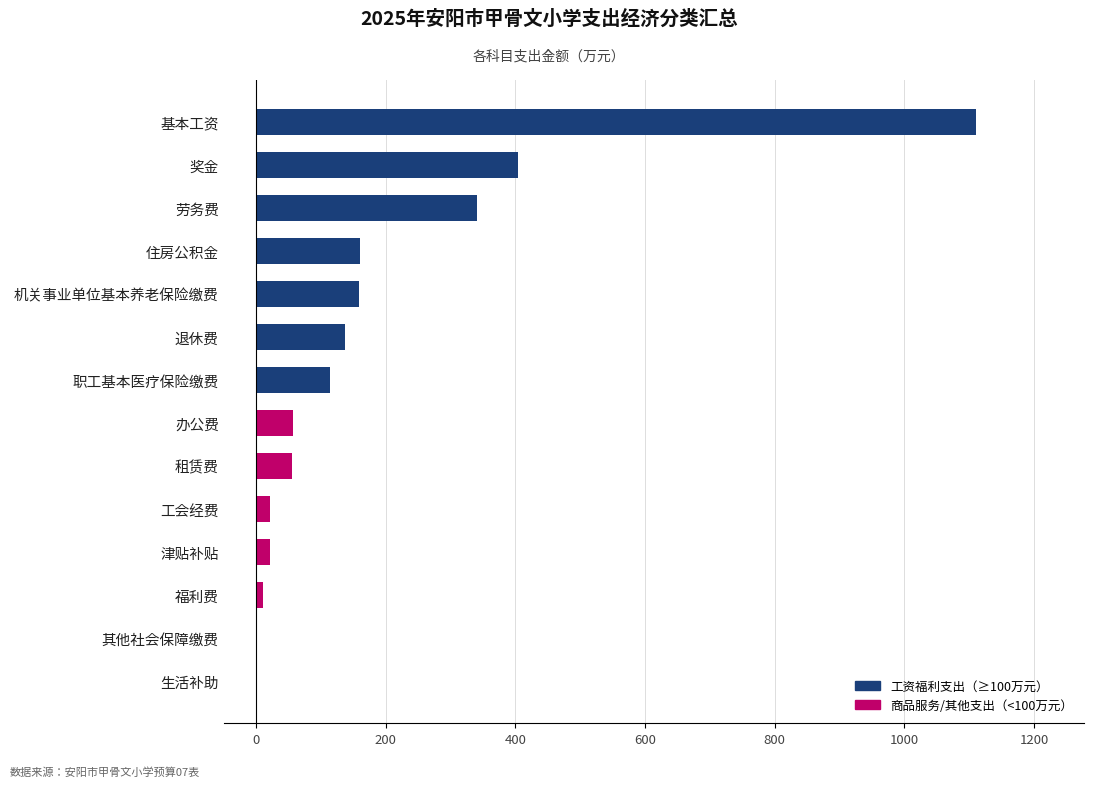

Does the chart contain stacked bars?

No